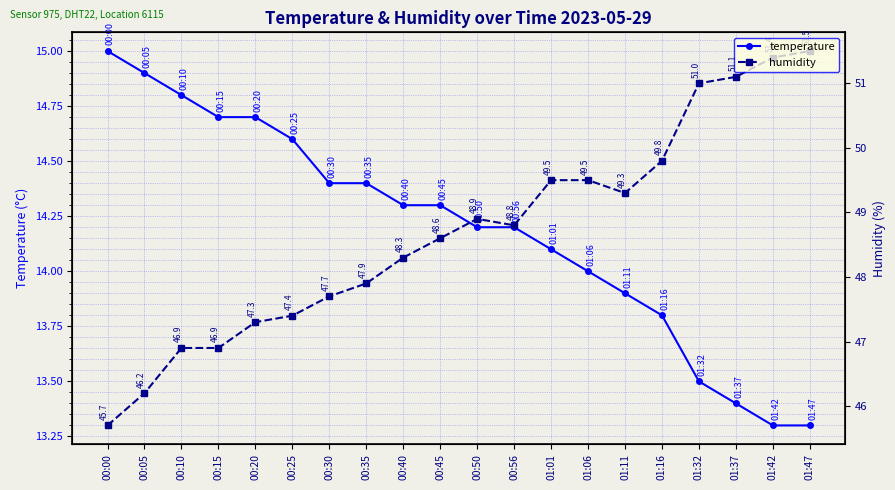

Does the chart display data point markers on the line(s)?

Yes